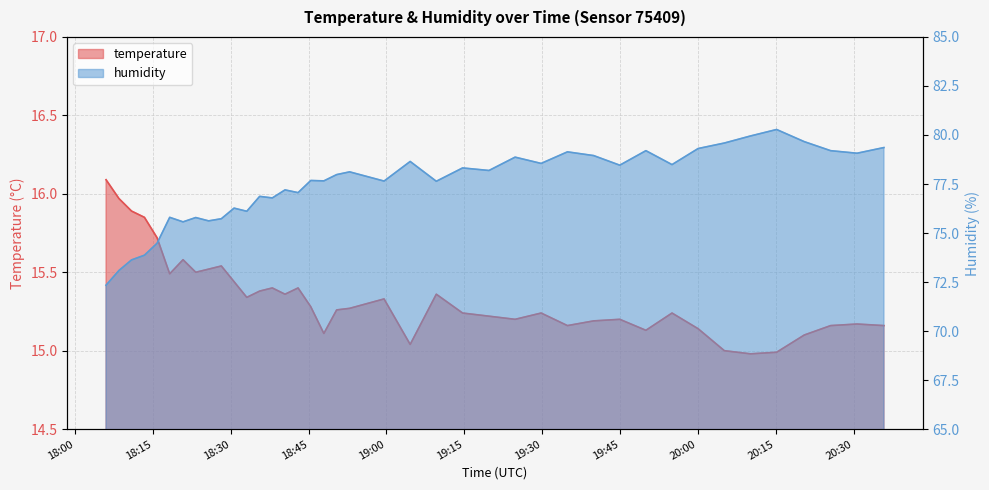

True or false: humidity and temperature intersect in this chart.

False